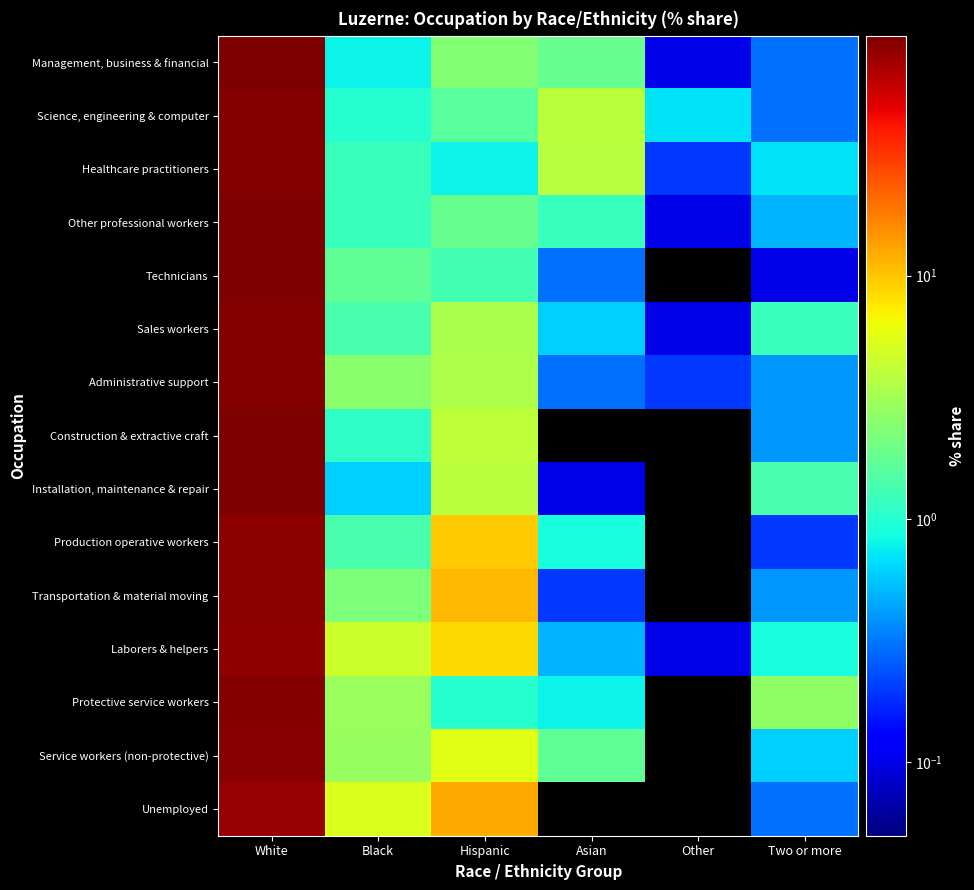

Reading left to right, extract all data points from this chart.

Management, business & financial: White=94.6	Black=0.8	Hispanic=2.4	Asian=1.8	Other=0.1	Two or more=0.3
Science, engineering & computer: White=92.6	Black=1.0	Hispanic=1.6	Asian=3.9	Other=0.7	Two or more=0.3
Healthcare practitioners: White=93.3	Black=1.2	Hispanic=0.8	Asian=3.8	Other=0.2	Two or more=0.7
Other professional workers: White=95.2	Black=1.2	Hispanic=1.8	Asian=1.2	Other=0.1	Two or more=0.5
Technicians: White=96.7	Black=1.7	Hispanic=1.3	Asian=0.3	Other=0.0	Two or more=0.1
Sales workers: White=93.2	Black=1.4	Hispanic=3.4	Asian=0.6	Other=0.1	Two or more=1.2
Administrative support: White=93.1	Black=2.5	Hispanic=3.5	Asian=0.3	Other=0.2	Two or more=0.4
Construction & extractive craft: White=94.6	Black=1.1	Hispanic=4.0	Asian=0.0	Other=0.0	Two or more=0.4
Installation, maintenance & repair: White=94.0	Black=0.6	Hispanic=3.9	Asian=0.1	Other=0.0	Two or more=1.4
Production operative workers: White=87.9	Black=1.4	Hispanic=9.6	Asian=0.9	Other=0.0	Two or more=0.2
Transportation & material moving: White=86.0	Black=2.2	Hispanic=11.1	Asian=0.2	Other=0.0	Two or more=0.4
Laborers & helpers: White=85.6	Black=4.5	Hispanic=8.5	Asian=0.5	Other=0.1	Two or more=0.9
Protective service workers: White=92.7	Black=2.9	Hispanic=1.0	Asian=0.8	Other=0.0	Two or more=2.7
Service workers (non-protective): White=89.3	Black=2.8	Hispanic=5.5	Asian=1.7	Other=0.0	Two or more=0.6
Unemployed: White=82.0	Black=5.3	Hispanic=12.3	Asian=0.0	Other=0.0	Two or more=0.3